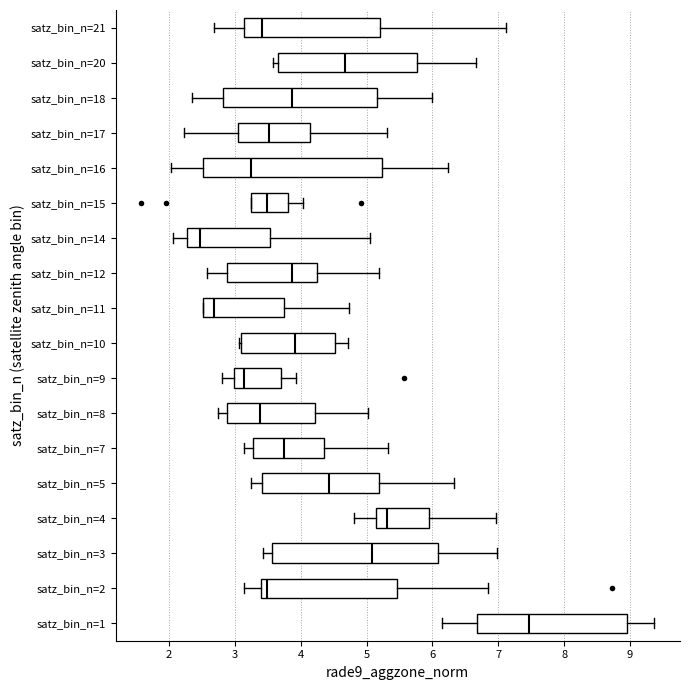

Which box's median line is the furthest to the right?

satz_bin_n=1